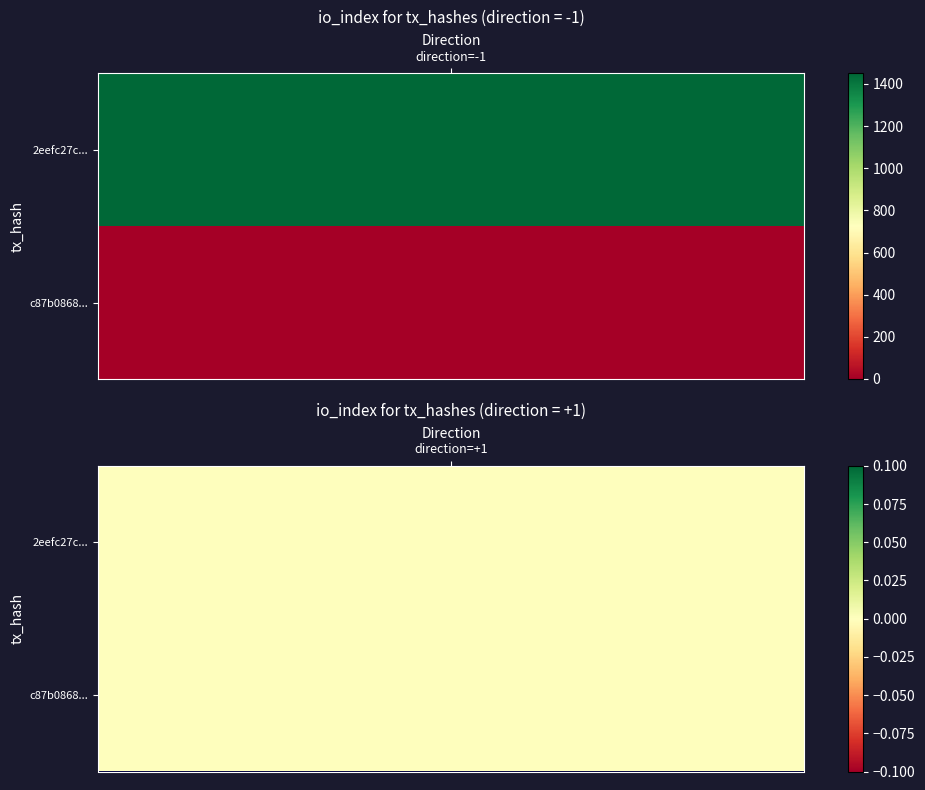

What is the greatest value displayed?

1450